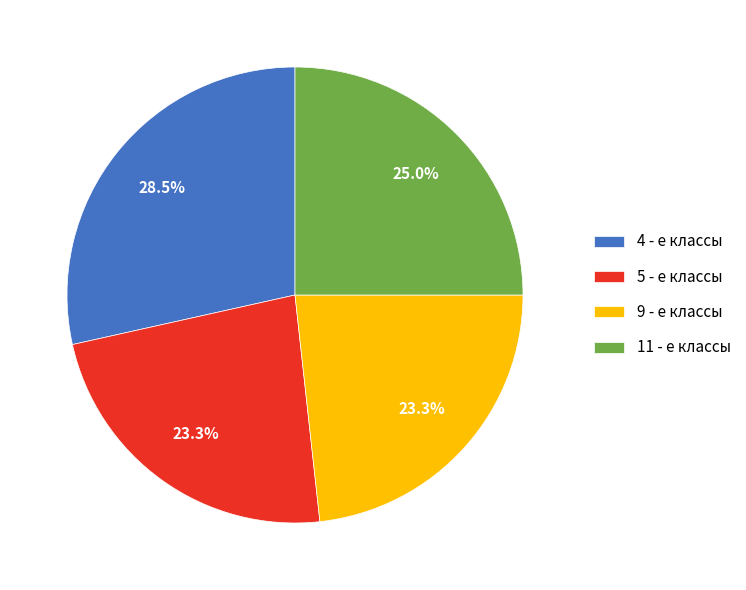

Count the number of slices in the pie.

4